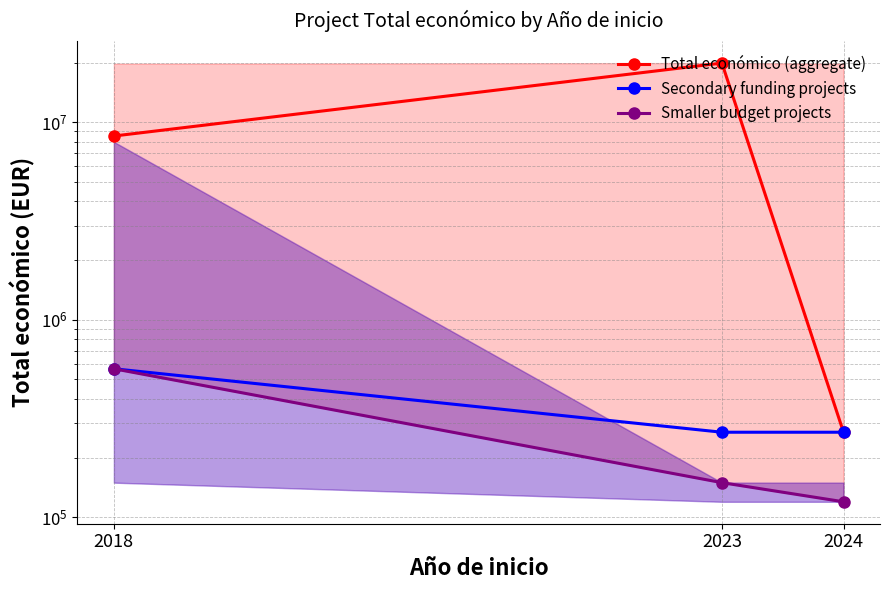

What is the approximate value of Smaller budget projects at 2023?

150000